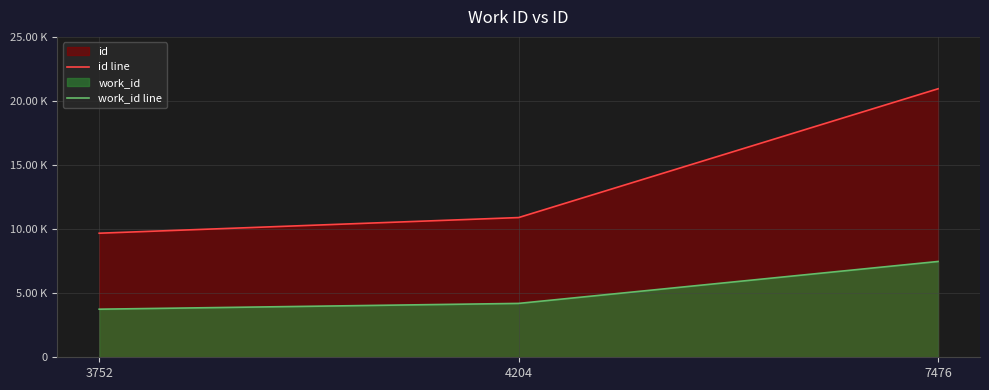

Reading left to right, transcribe all the data shown in this chart.

id line: 9681	10902	20952
work_id line: 3752	4204	7476